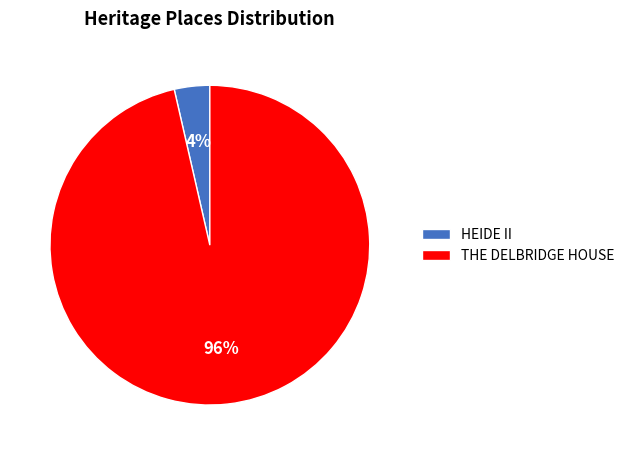

How many slices are in this pie chart?

2